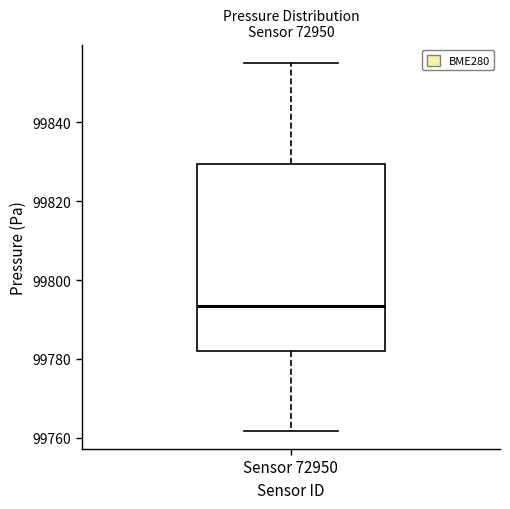

Read this box plot against the y-axis: the position of the median line, the range covered by the box, and the ends of both whiskers. The values are not printed on the chart, so give them approximately, as read against the axis.

median 99794, box 99782 to 99830, whiskers 99762 to 99856